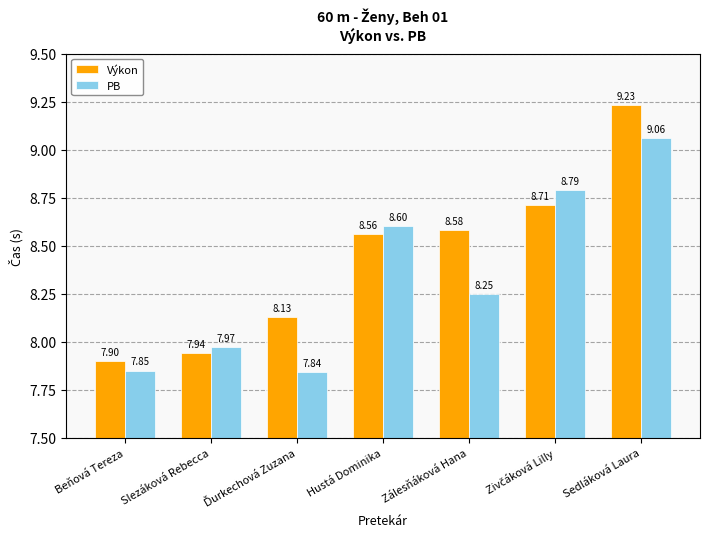

Rank the series at Beňová Tereza from lowest to highest value.

PB, Výkon